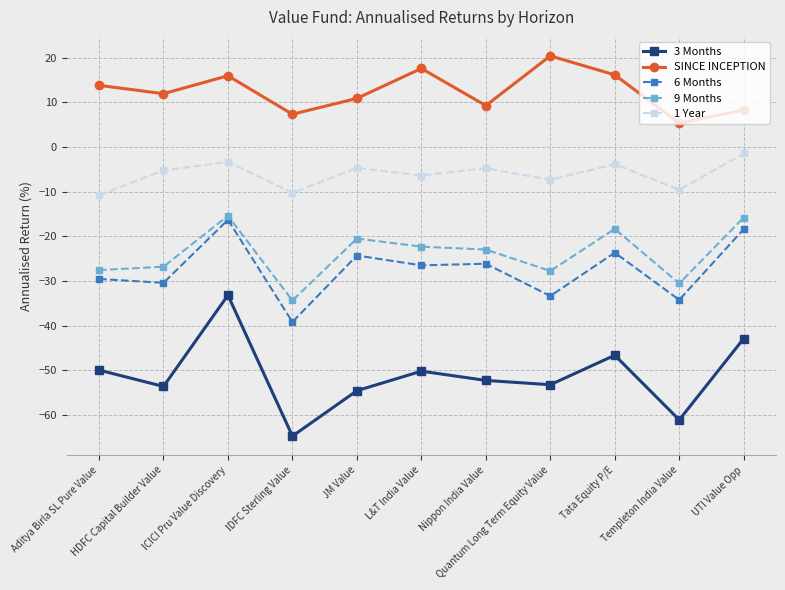

True or false: SINCE INCEPTION and 1 Year intersect in this chart.

False